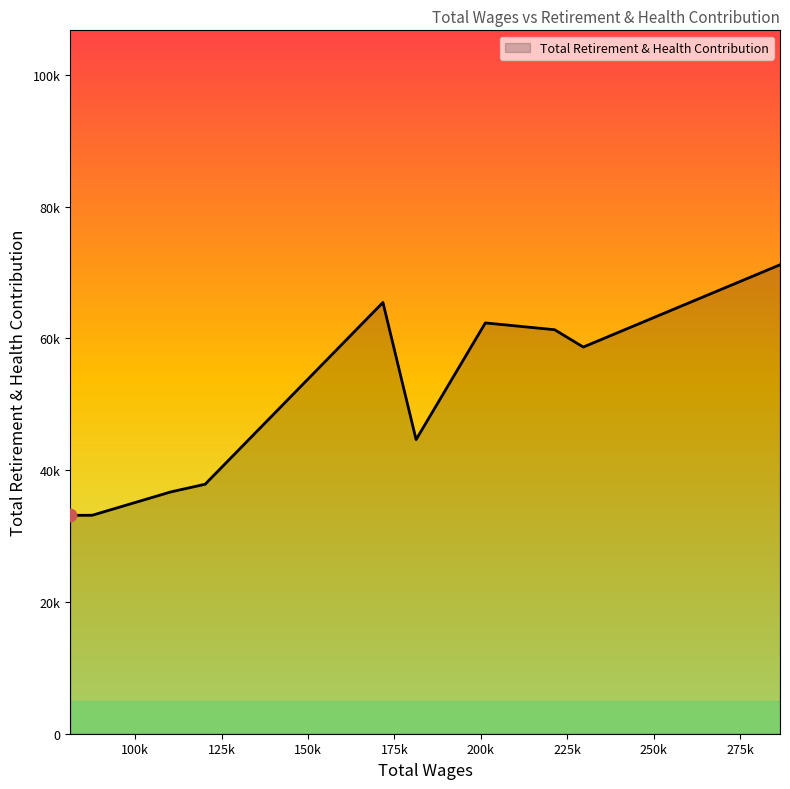

Does the chart have visible grid lines?

No